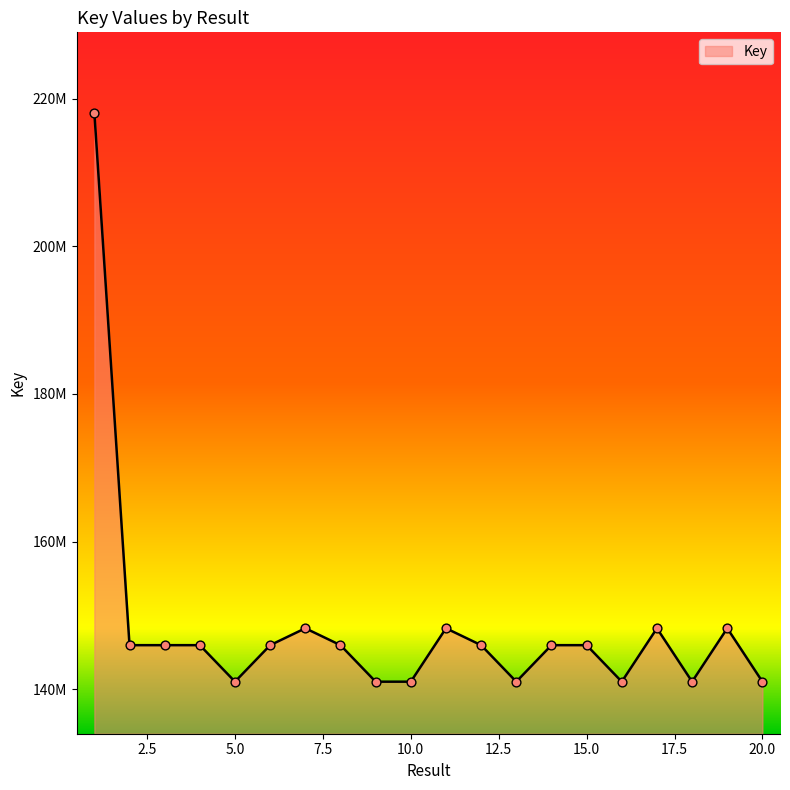

Is this an area chart (filled region under the line)?

Yes